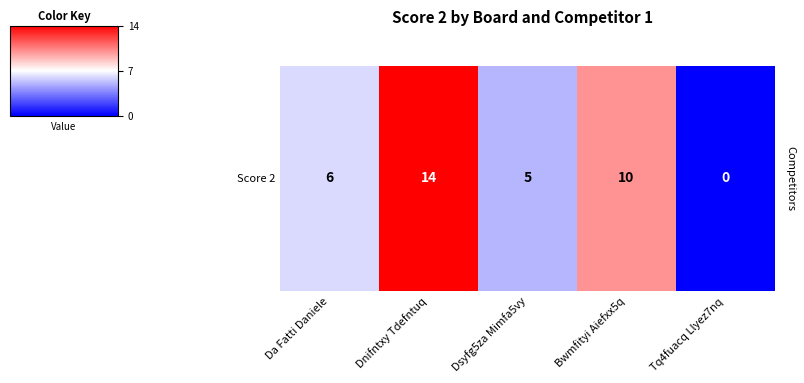

List the labels in order of value, smallest first.

Tq4fuacq Llyez7nq, Dsyfg5za Mimfa5vy, Da Fatti Daniele, Bwmfityi Aiefxx5q, Dnifntxy Tdefntuq